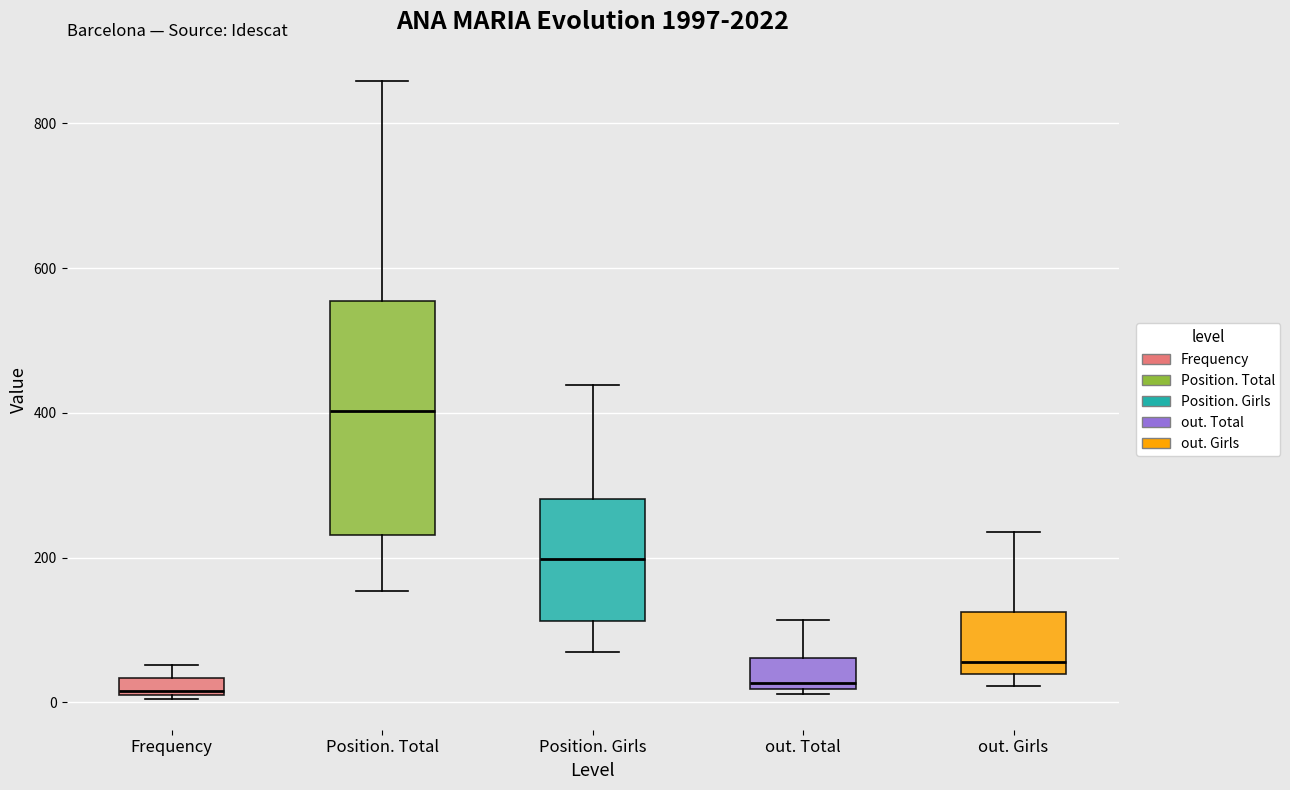

Where is the upper edge of the box for out. Girls on the y-axis? The values are not printed on the chart, so give them approximately, as read against the axis.

120